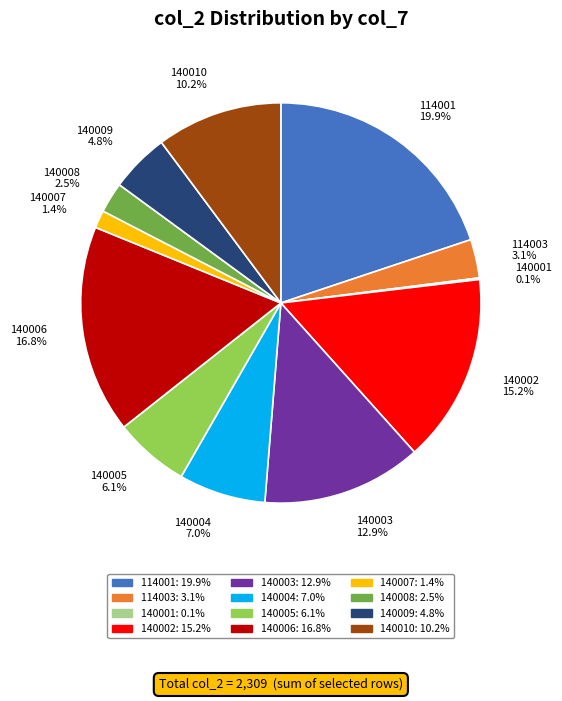

Does 140009 account for over 50% of the chart?

No